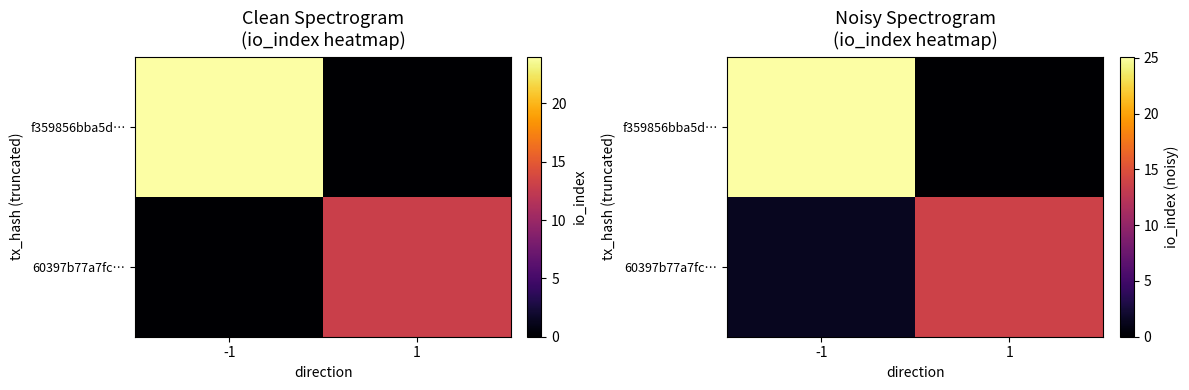

Rank the categories by f359856bba5d… value from lowest to highest.

1, -1